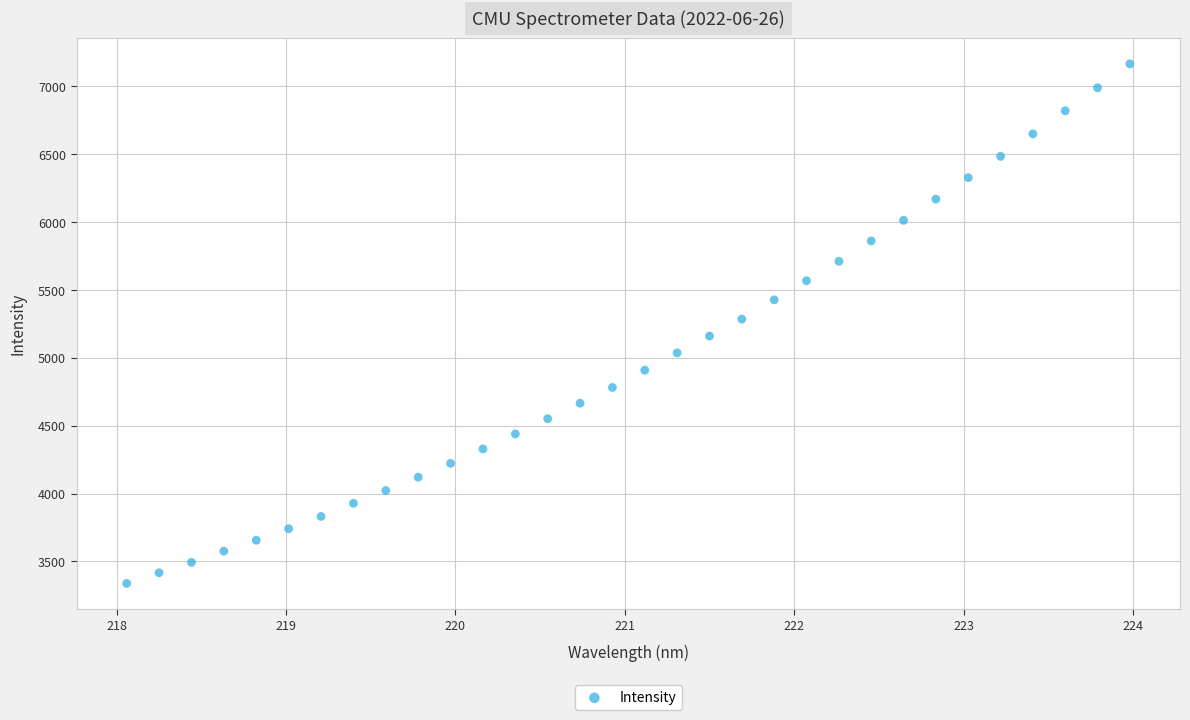

What is the range of X values (max minus min)?

5.9